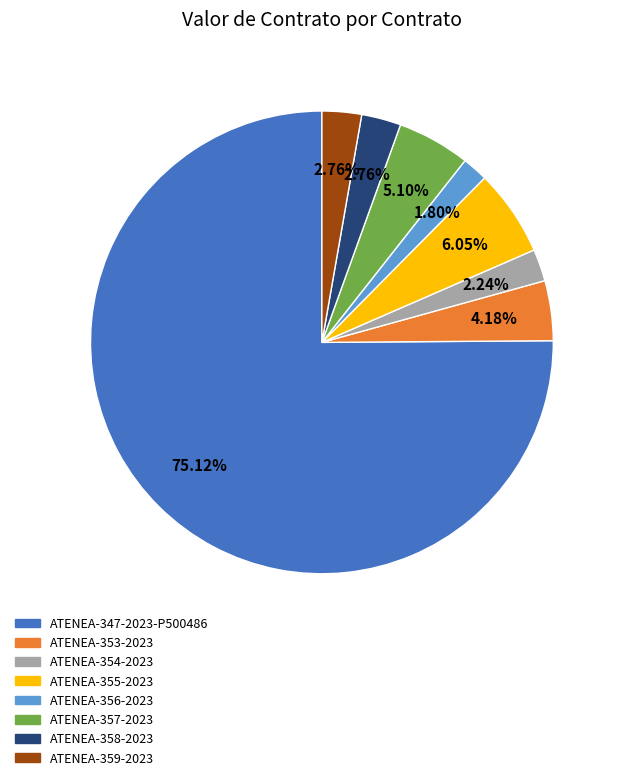

Combined, do ATENEA-358-2023 and ATENEA-356-2023 account for over 50%?

No